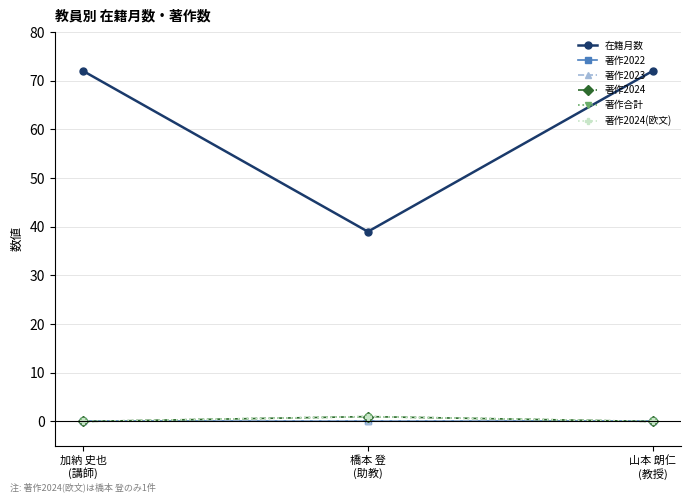

Is this an area chart (filled region under the line)?

No